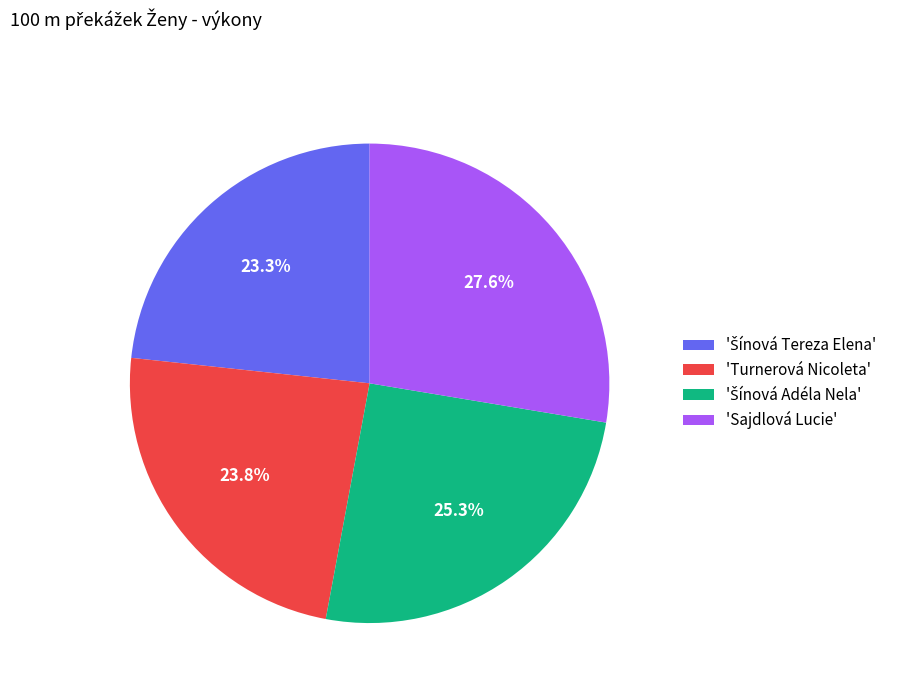

Is there any slice that represents more than half of the pie?

No